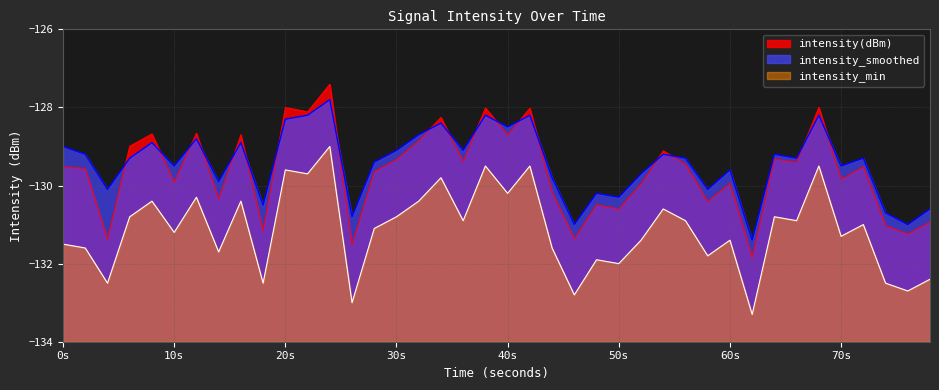

Rank the series by their maximum value, from highest to lowest.

intensity(dBm), intensity_smoothed, intensity_min